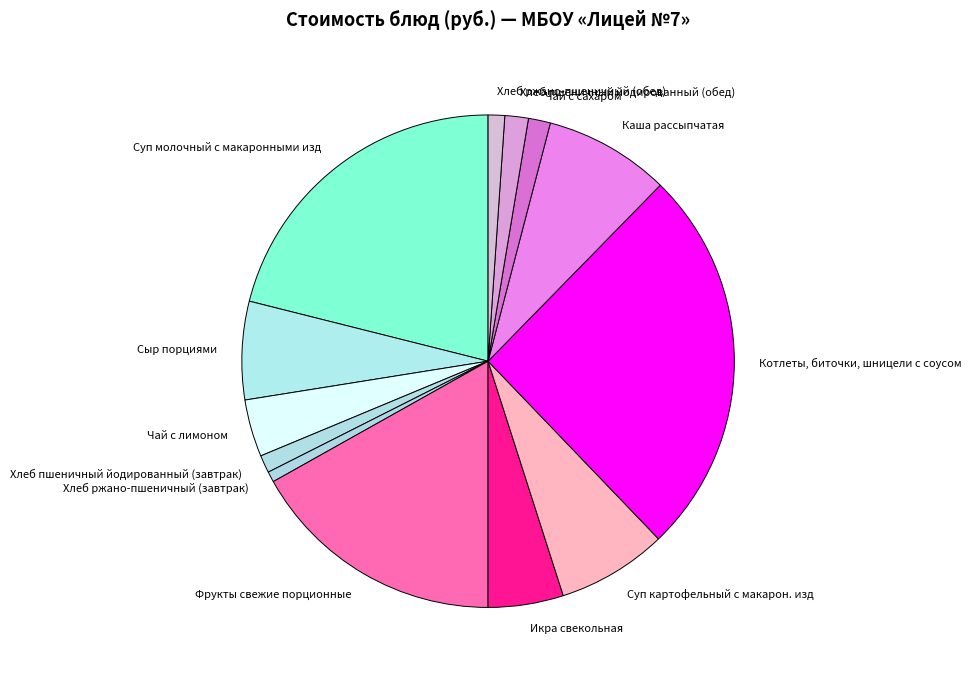

Which has a higher value, Каша рассыпчатая or Чай с сахаром?

Каша рассыпчатая